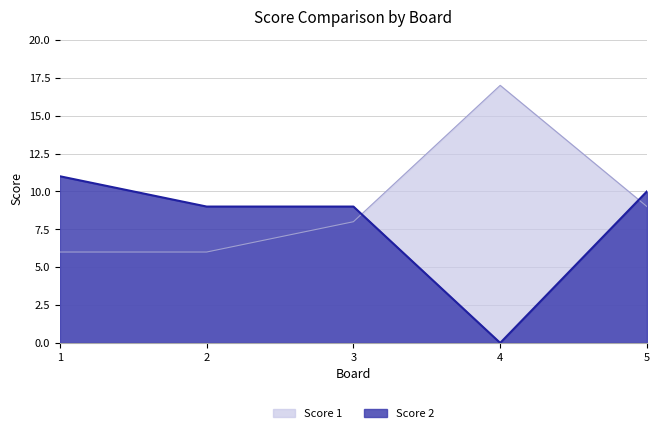

Where does the Score 2 series first go above 9?

1